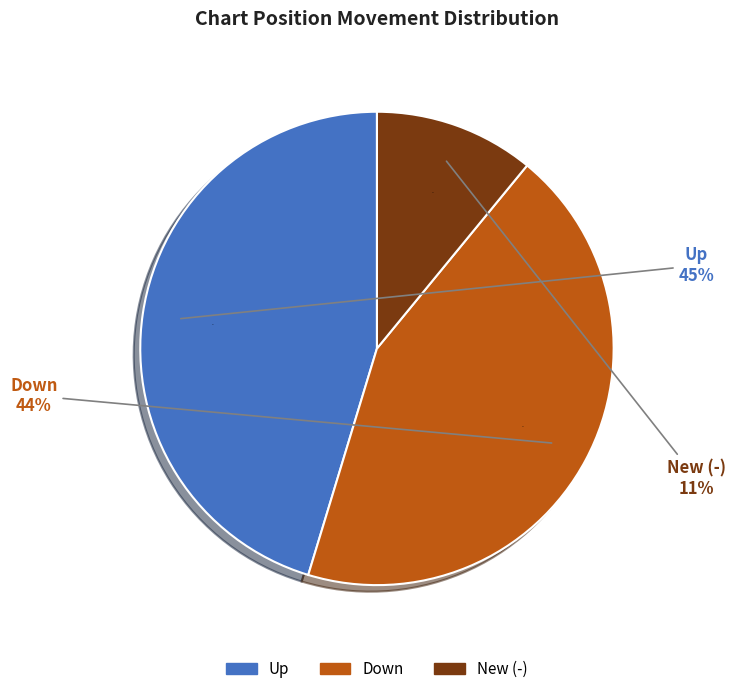

What is the ratio of the value at new to the value at up?

0.2